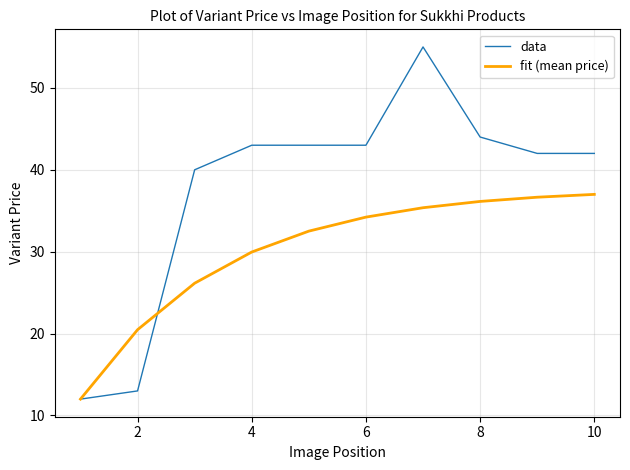

Rank the series by their maximum value, from lowest to highest.

fit (mean price), data